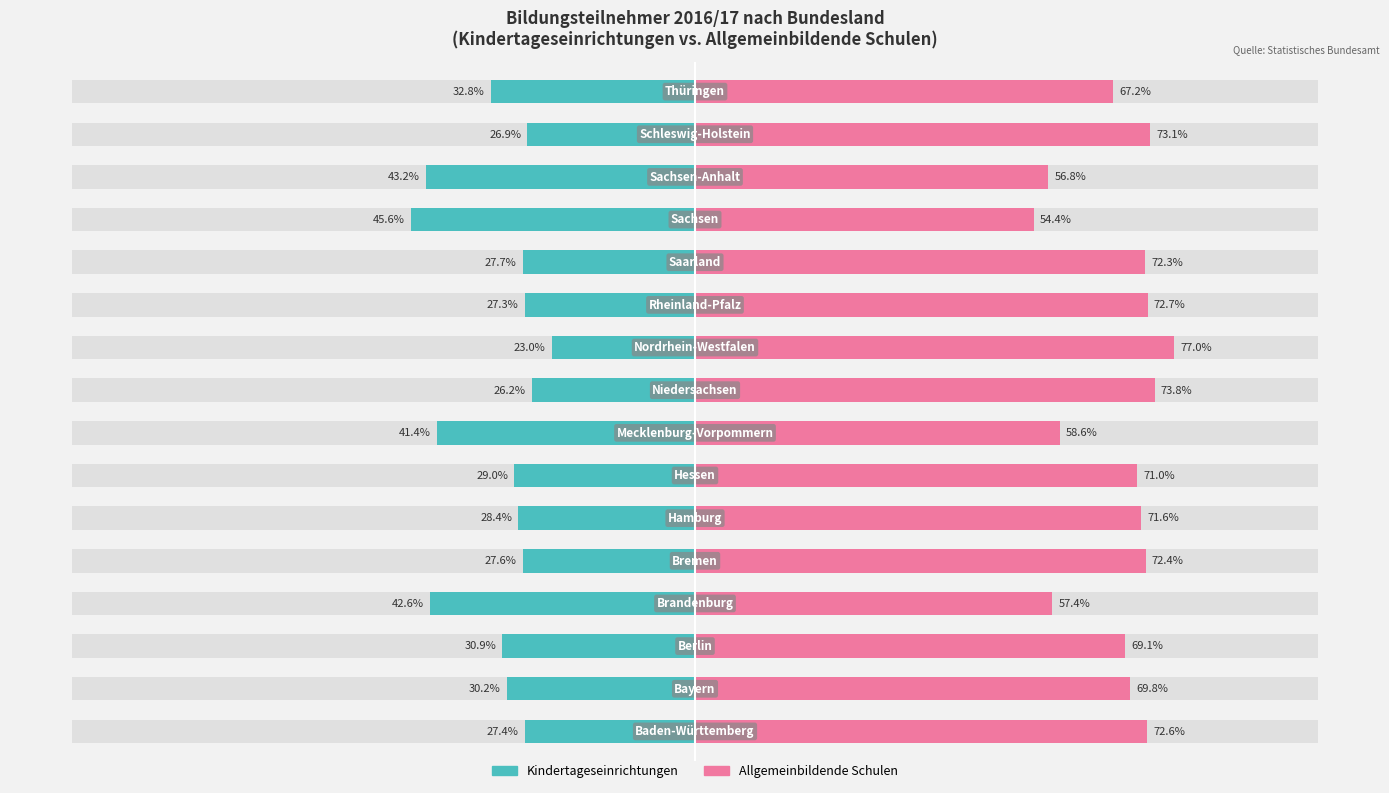

Between 12 and 15, which series saw the biggest shift?

Kindertageseinrichtungen